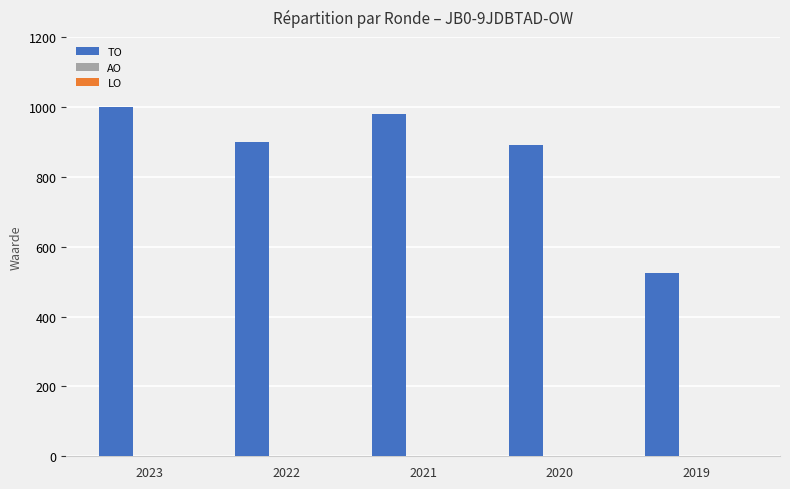

Reading right to left, what are all the values shown in this chart?

525.0	889.6	980.8	899.4	1000.0